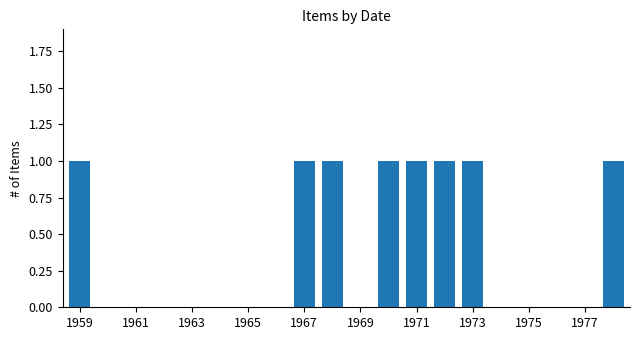

What is the sum of all values?

8